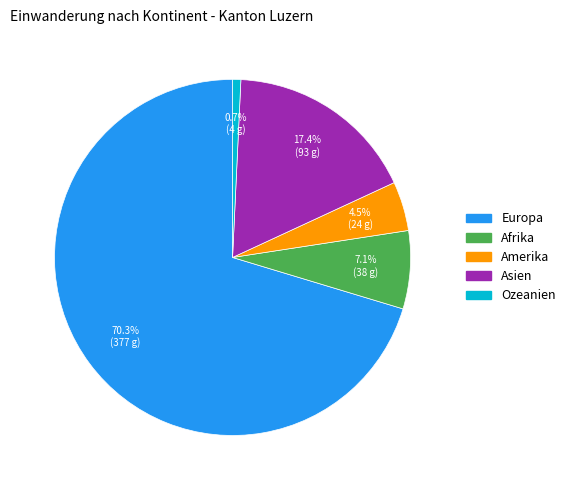

To the nearest percent, what is the combined percentage of Amerika and Afrika?

12%